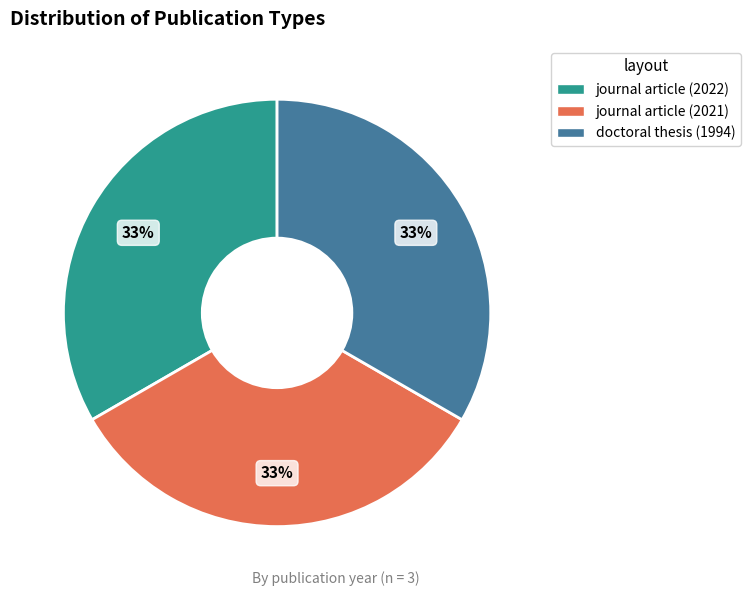

Count the number of slices in the pie.

3